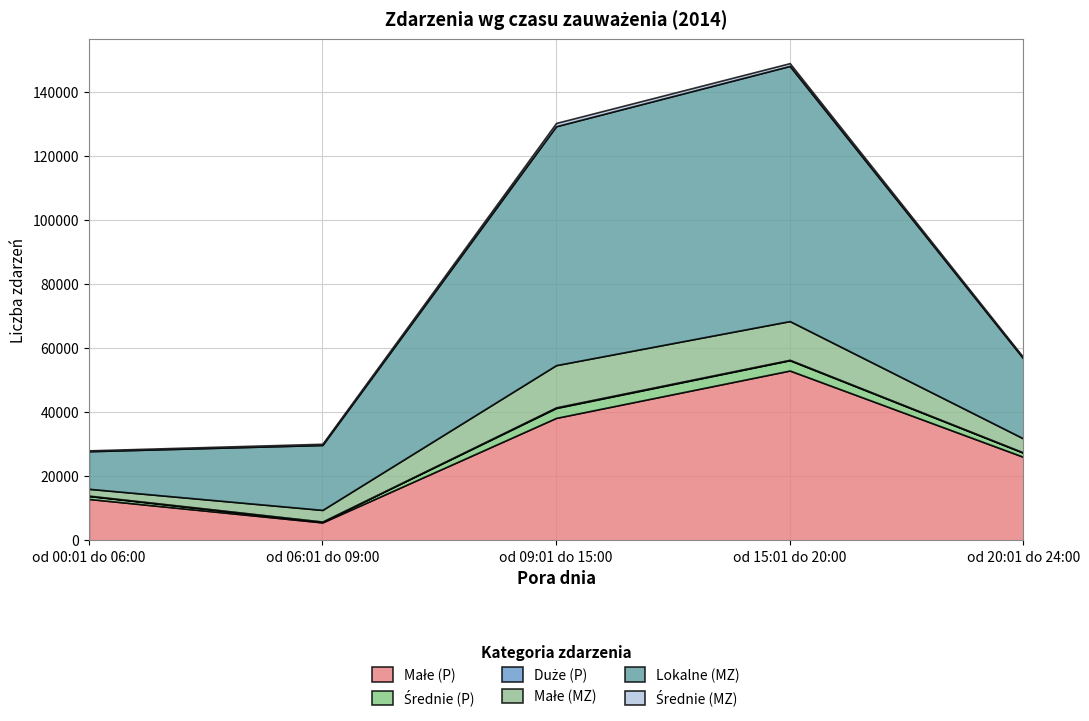

True or false: Średnie (MZ) and Lokalne (MZ) cross at least once.

False